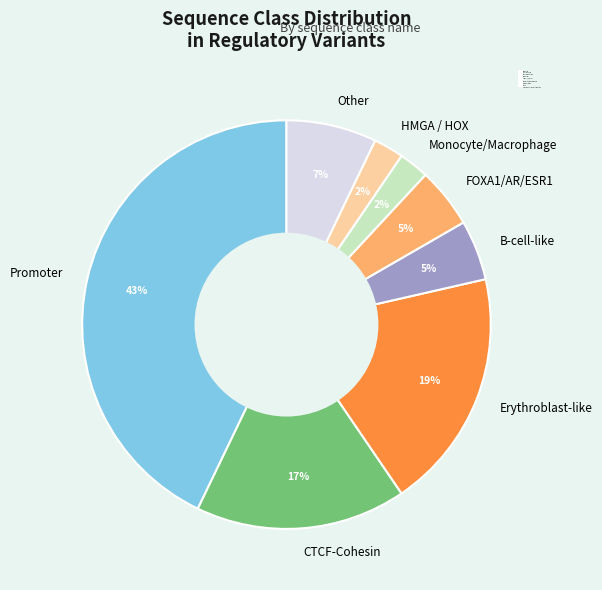

Which slice is the largest?

Promoter